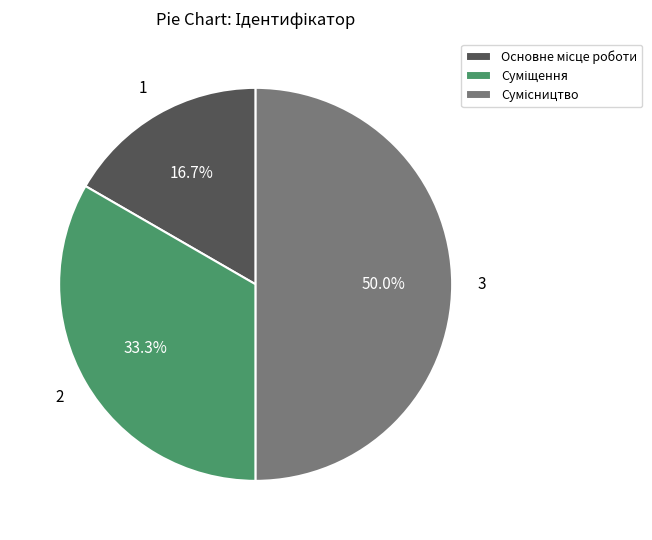

Approximately how many times larger is the value at Сумісництво compared to Суміщення?

1.5